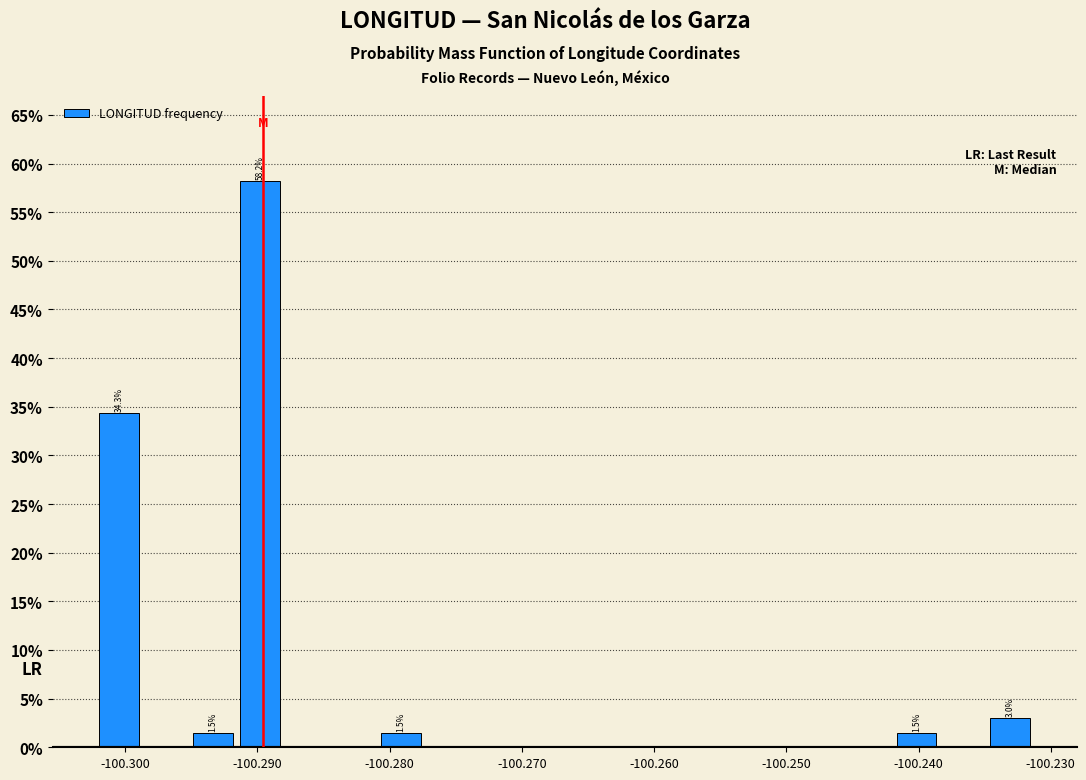

Read against the x-axis, roughly where is the centre of the tallest bar?

-100.290